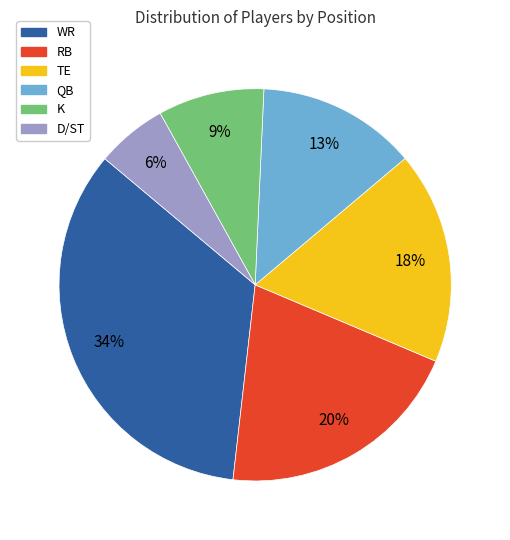

How many segments does this pie chart have?

6